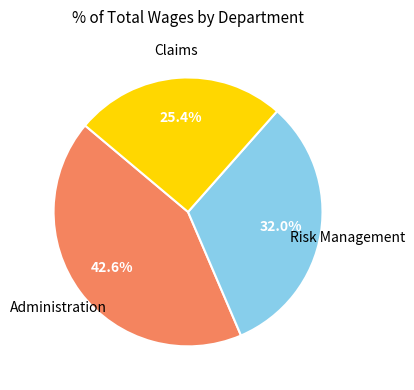

Is there a majority slice in this chart?

No